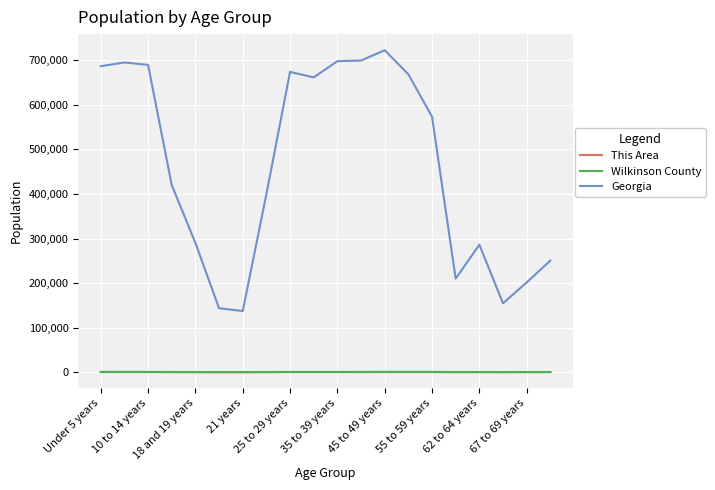

True or false: Georgia and This Area cross at least once.

False